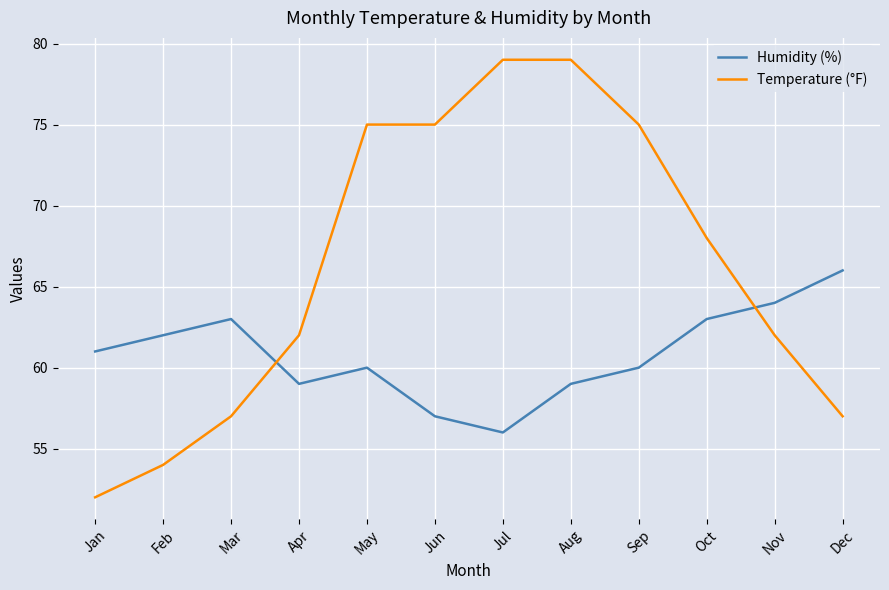

Between which two adjacent categories do Temperature (°F) and Humidity (%) first intersect?

Mar and Apr